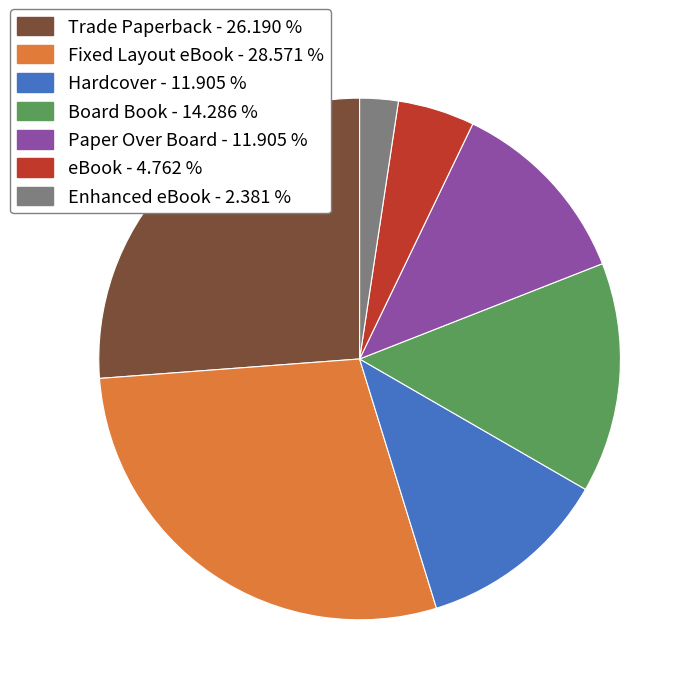

Between eBook and Trade Paperback, which is larger?

Trade Paperback